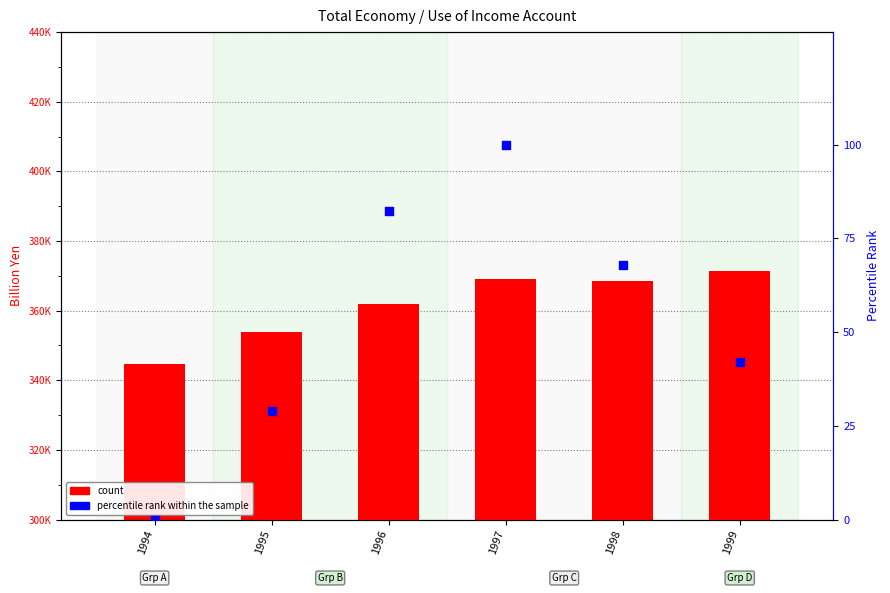

Which series contains the lowest Y value?

percentile rank within the sample